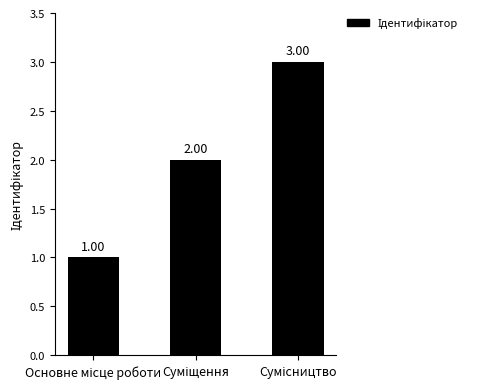

Count the number of categories in the chart.

3